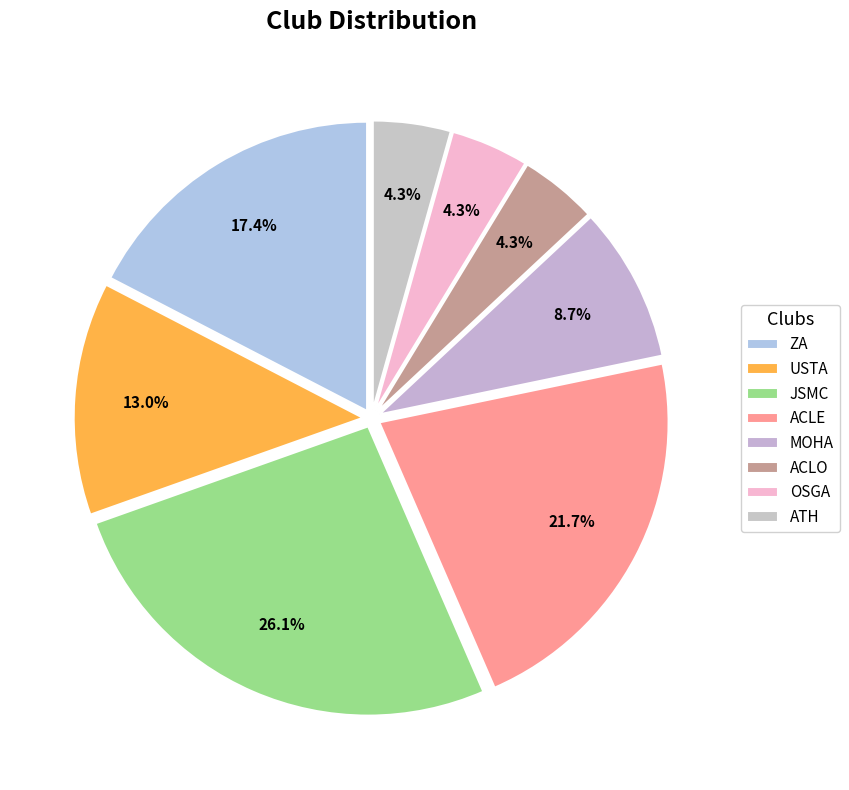

To the nearest percent, what is the combined percentage of OSGA and USTA?

17%